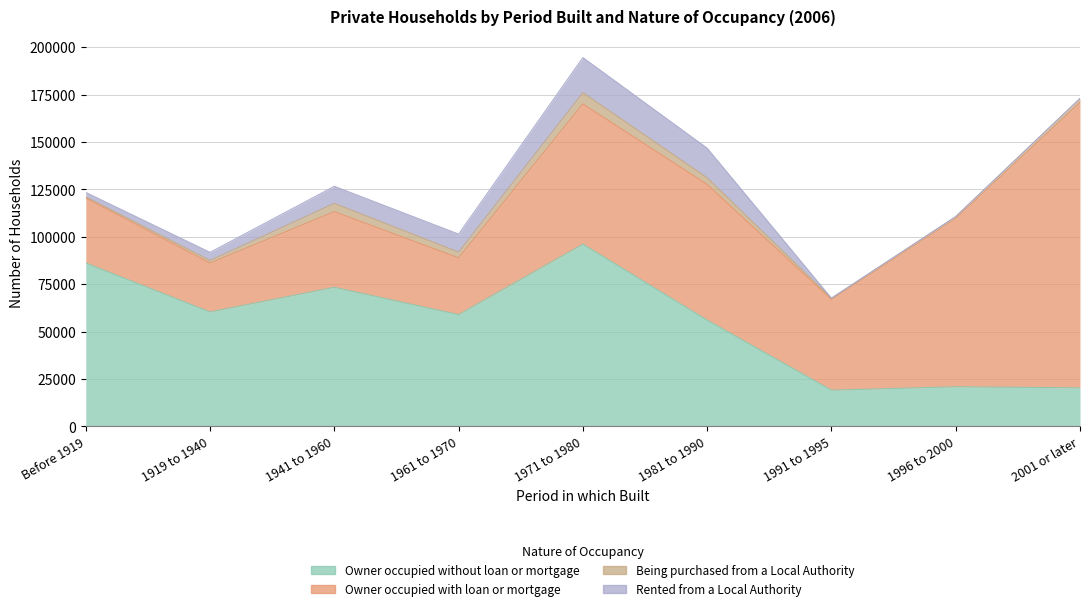

True or false: Being purchased from a Local Authority has more than 1 points higher than both neighbors.

True